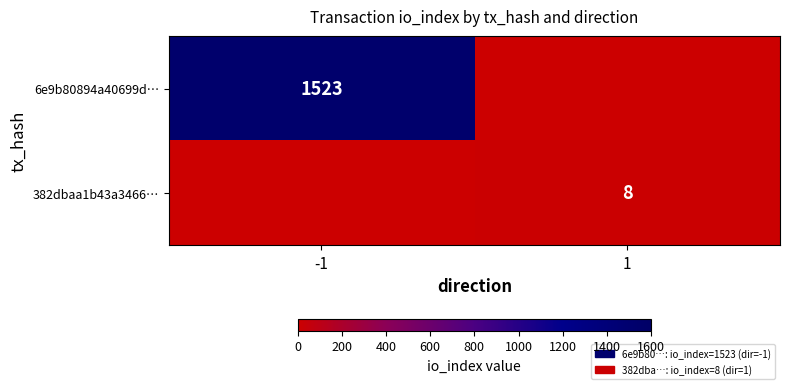

True or false: 382dbaa1b43a3466… has a value of 8 at 1.

True